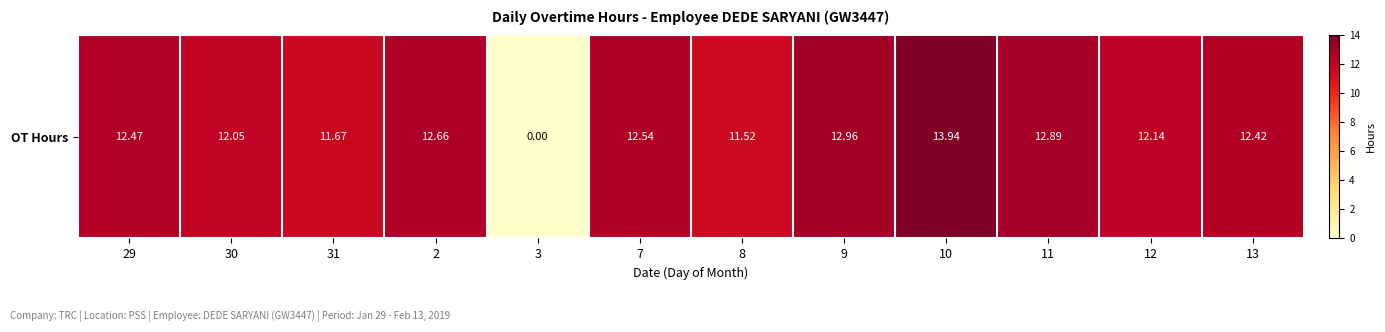

Reading left to right, what are all the values shown in this chart?

29=12.5	30=12.1	31=11.7	2=12.7	3=0.0	7=12.5	8=11.5	9=13.0	10=13.9	11=12.9	12=12.1	13=12.4